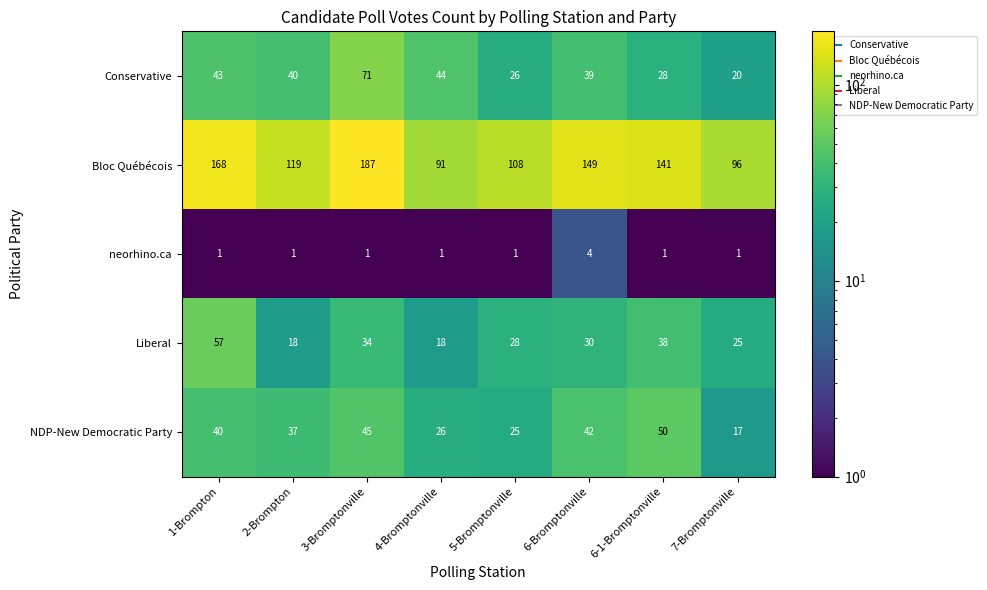

What value does the Liberal series have at 6-Bromptonville, to the nearest 5?

30